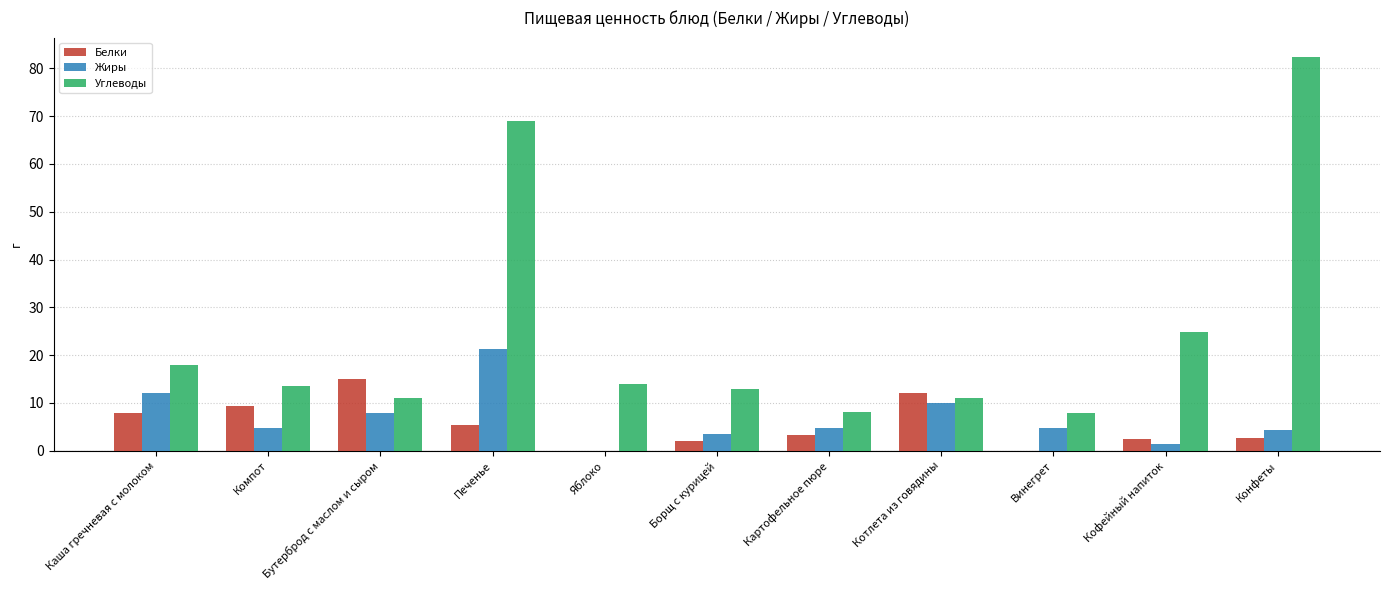

What is the sum of all Углеводы values?

272.6